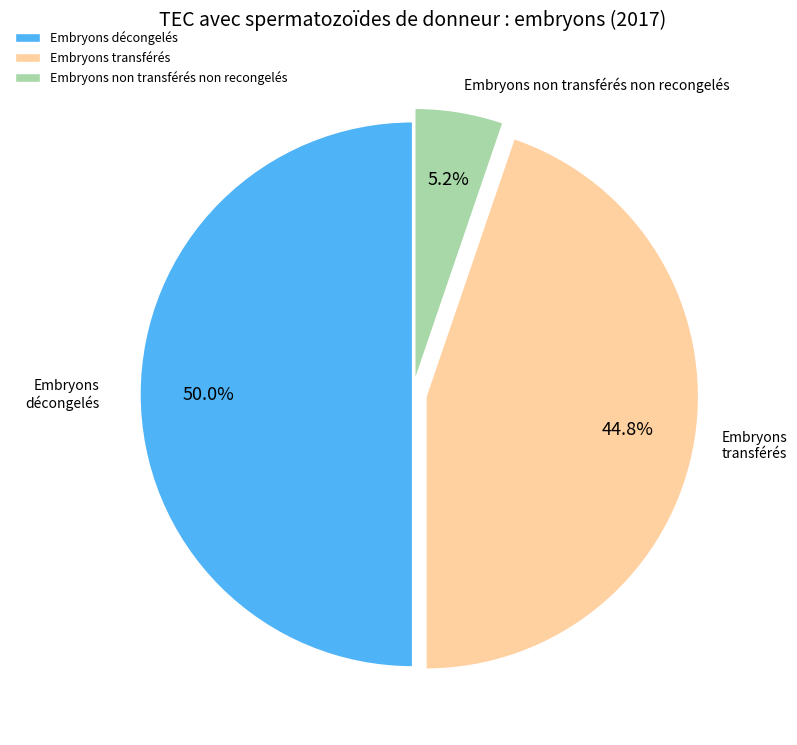

The Embryons transférés slice represents 52% of the pie. True or false?

False